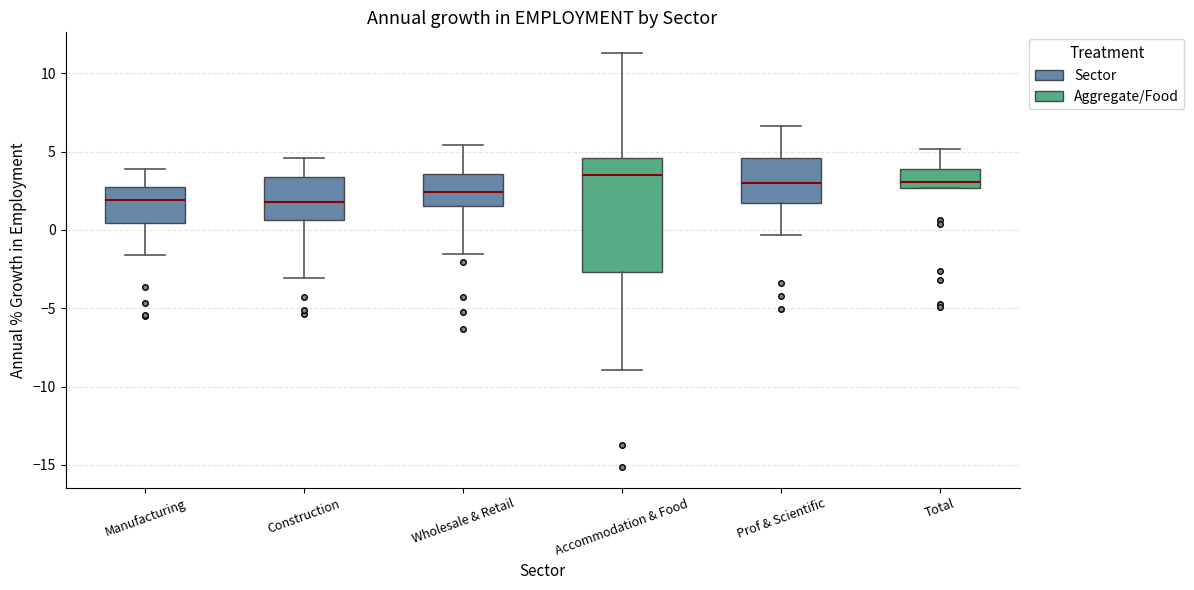

Reading left to right, read every box against the y-axis: the position of its median line, the range the box covers, and the ends of its whiskers. The values are not printed on the chart, so give them approximately, as read against the axis.

Manufacturing: median 2.0, box 0.5 to 2.5, whiskers -1.5 to 4.0
Construction: median 2.0, box 0.5 to 3.5, whiskers -3.0 to 4.5
Wholesale & Retail: median 2.5, box 1.5 to 3.5, whiskers -1.5 to 5.5
Accommodation & Food: median 3.5, box -2.5 to 4.5, whiskers -9.0 to 11.5
Prof & Scientific: median 3.0, box 1.5 to 4.5, whiskers -0.5 to 6.5
Total: median 3.0, box 2.5 to 4.0, whiskers 2.5 to 5.0